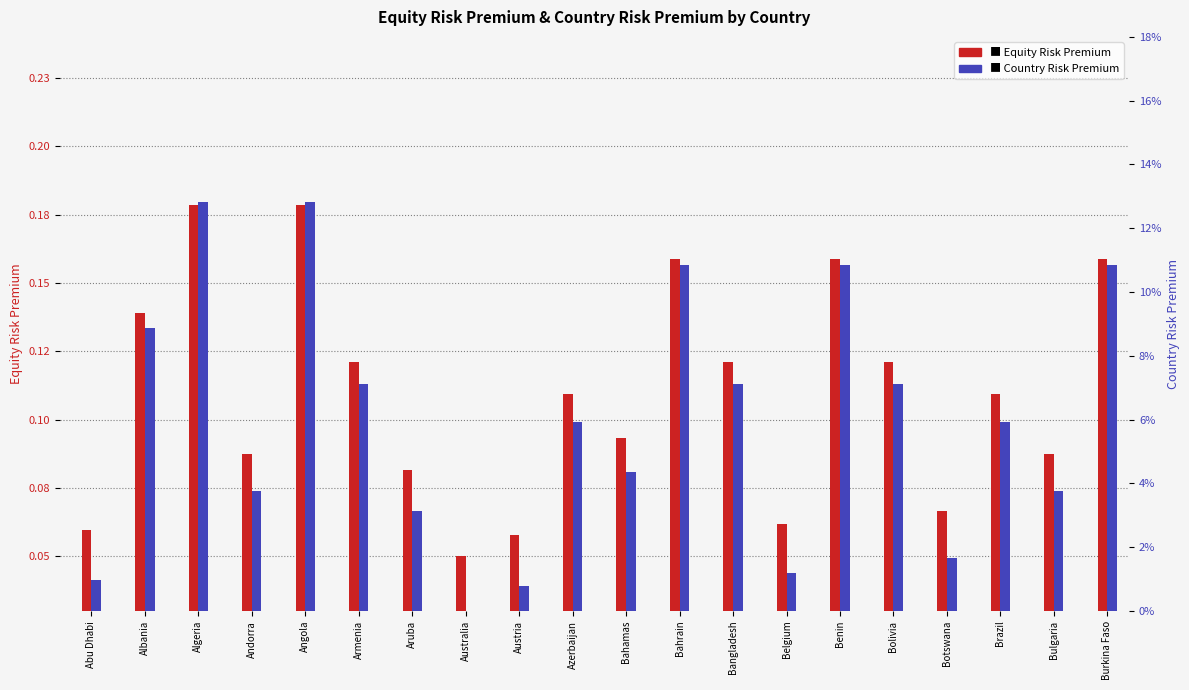

Which label corresponds to the smallest value in the chart?

Australia